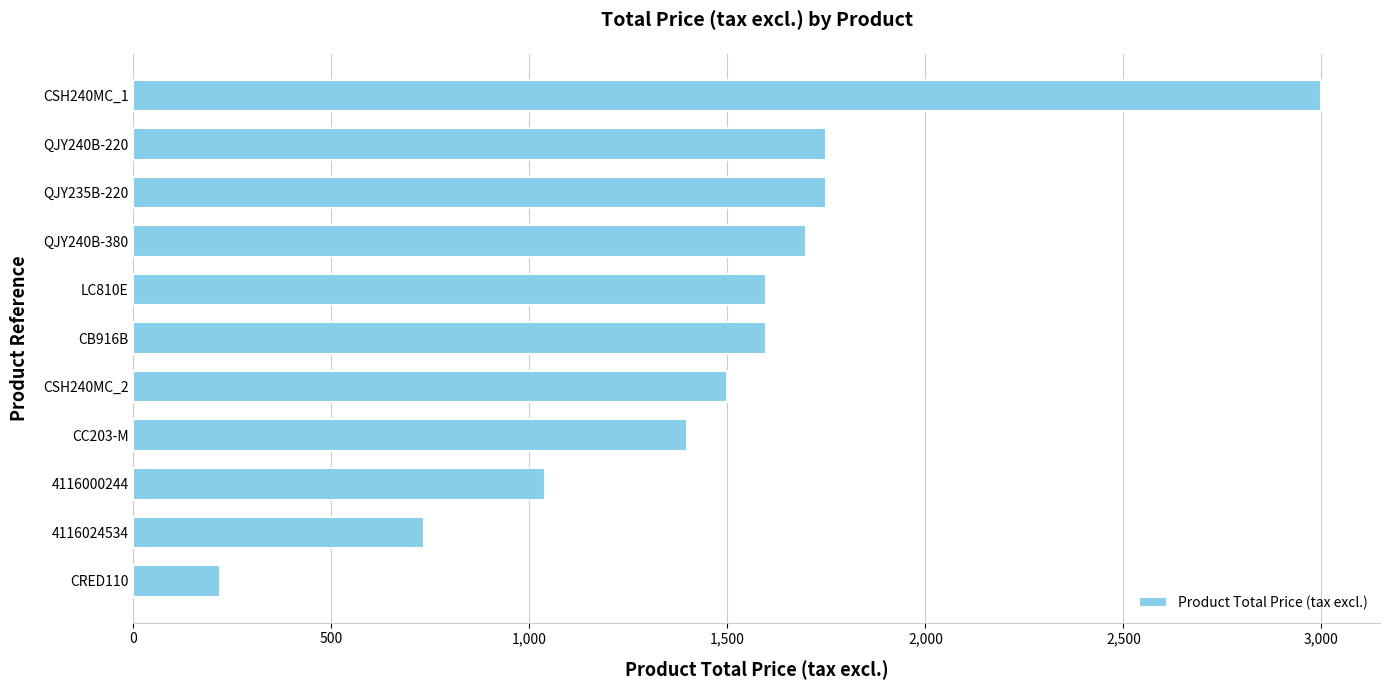

How many bars are there in total?

11